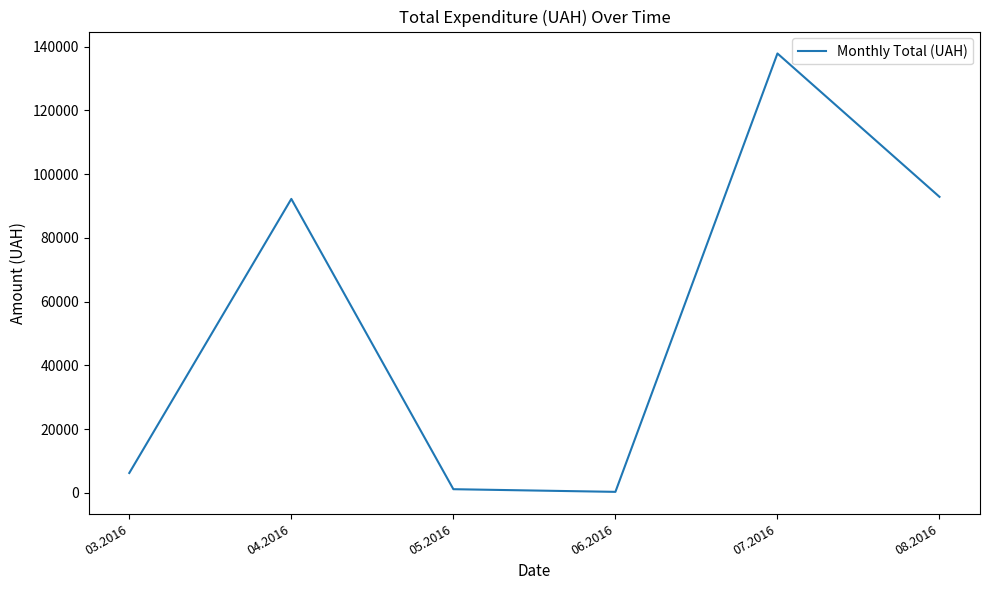

Is it true that the value at 04.2016 is 92212.2?

True